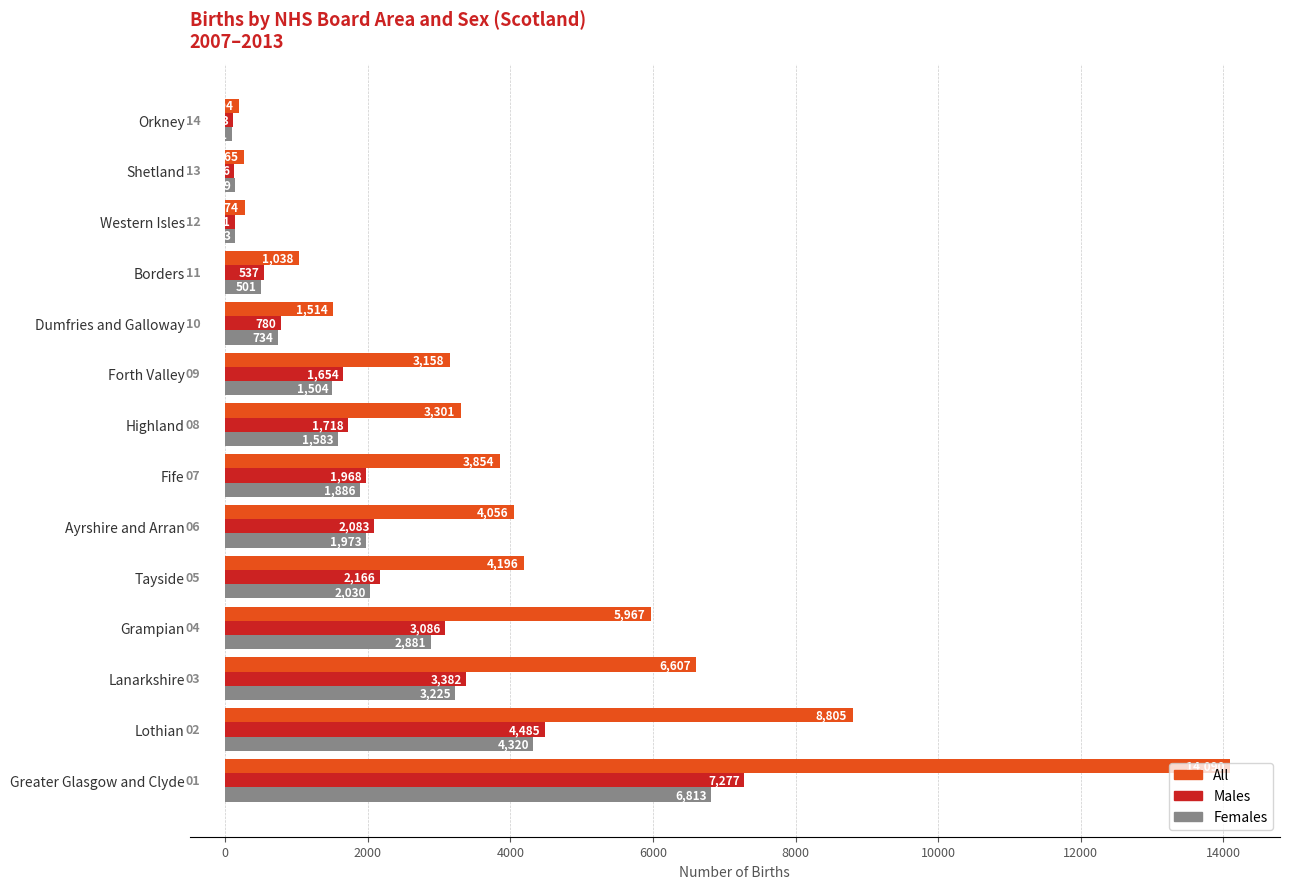

At how many categories does at least one series exceed 8409?

2